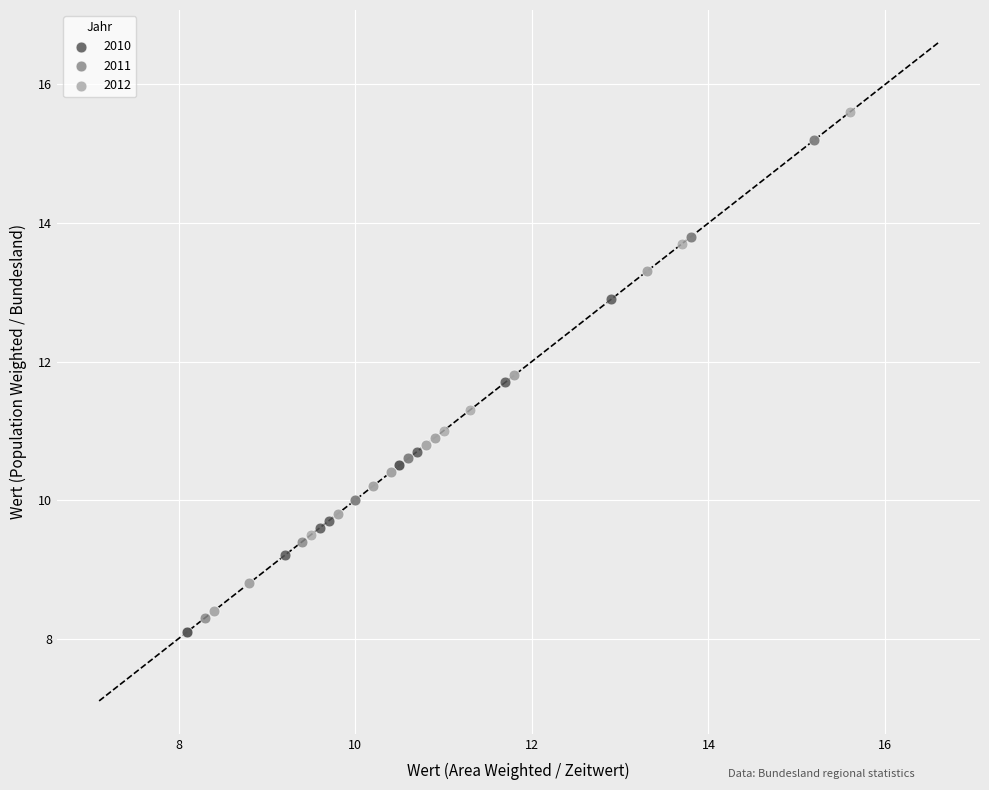

Which series has the largest Y range (max minus min)?

2012